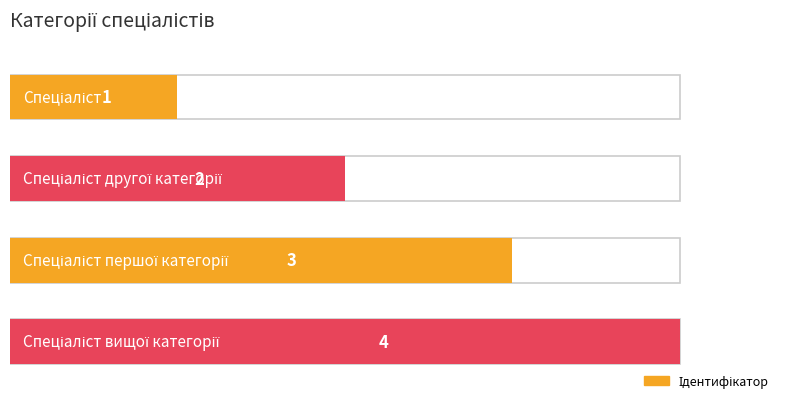

Reading right to left, what are all the values shown in this chart?

4	3	2	1